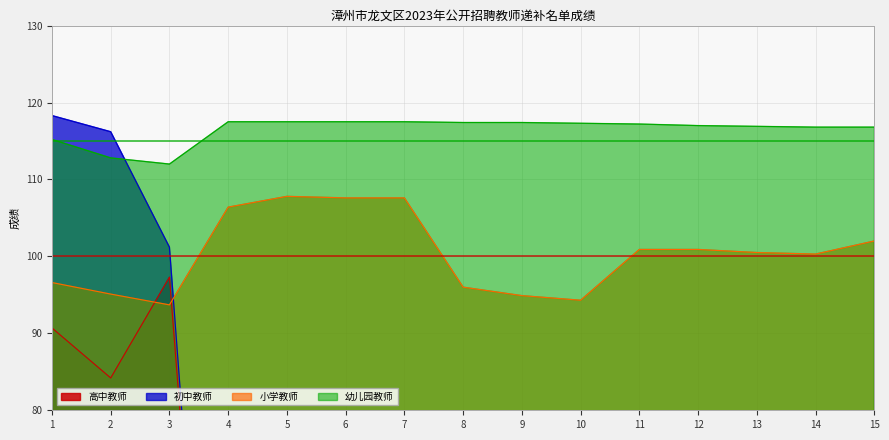

What is the spread (max minus min) of values at 15?

14.8